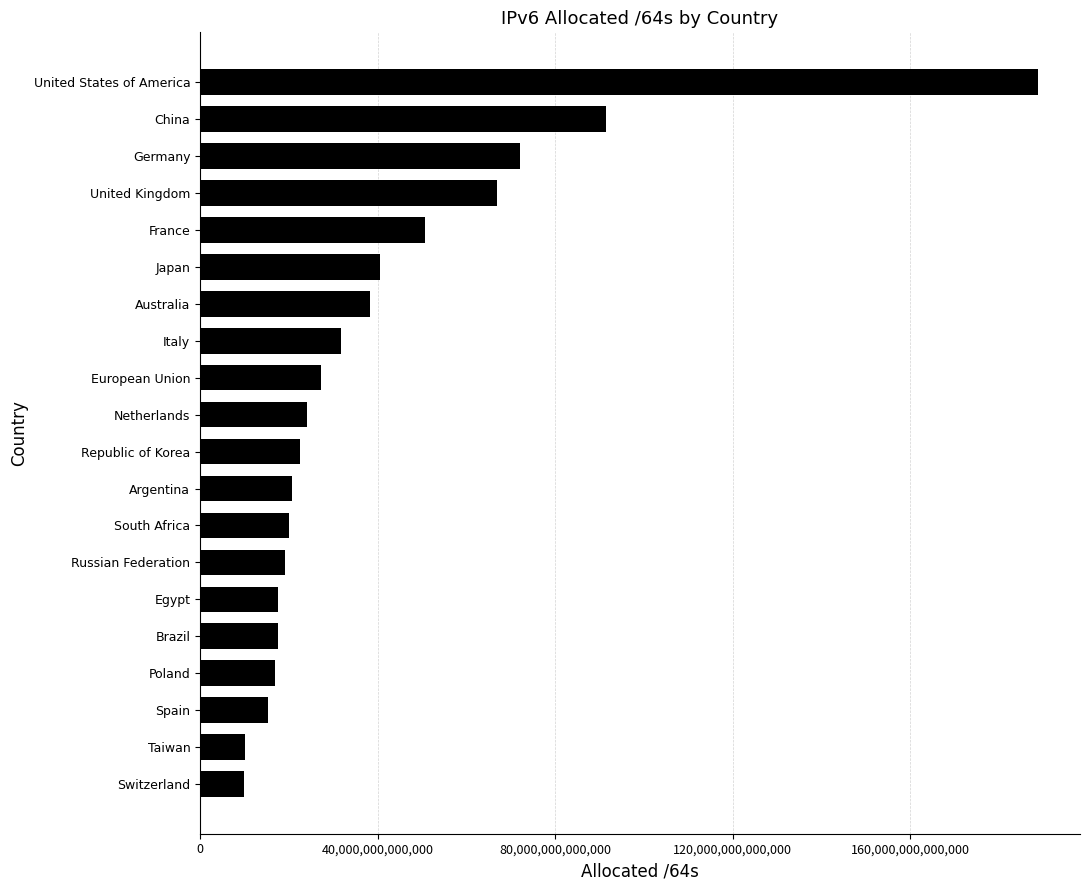

Is it true that the value at Spain is 15242840178688?

True